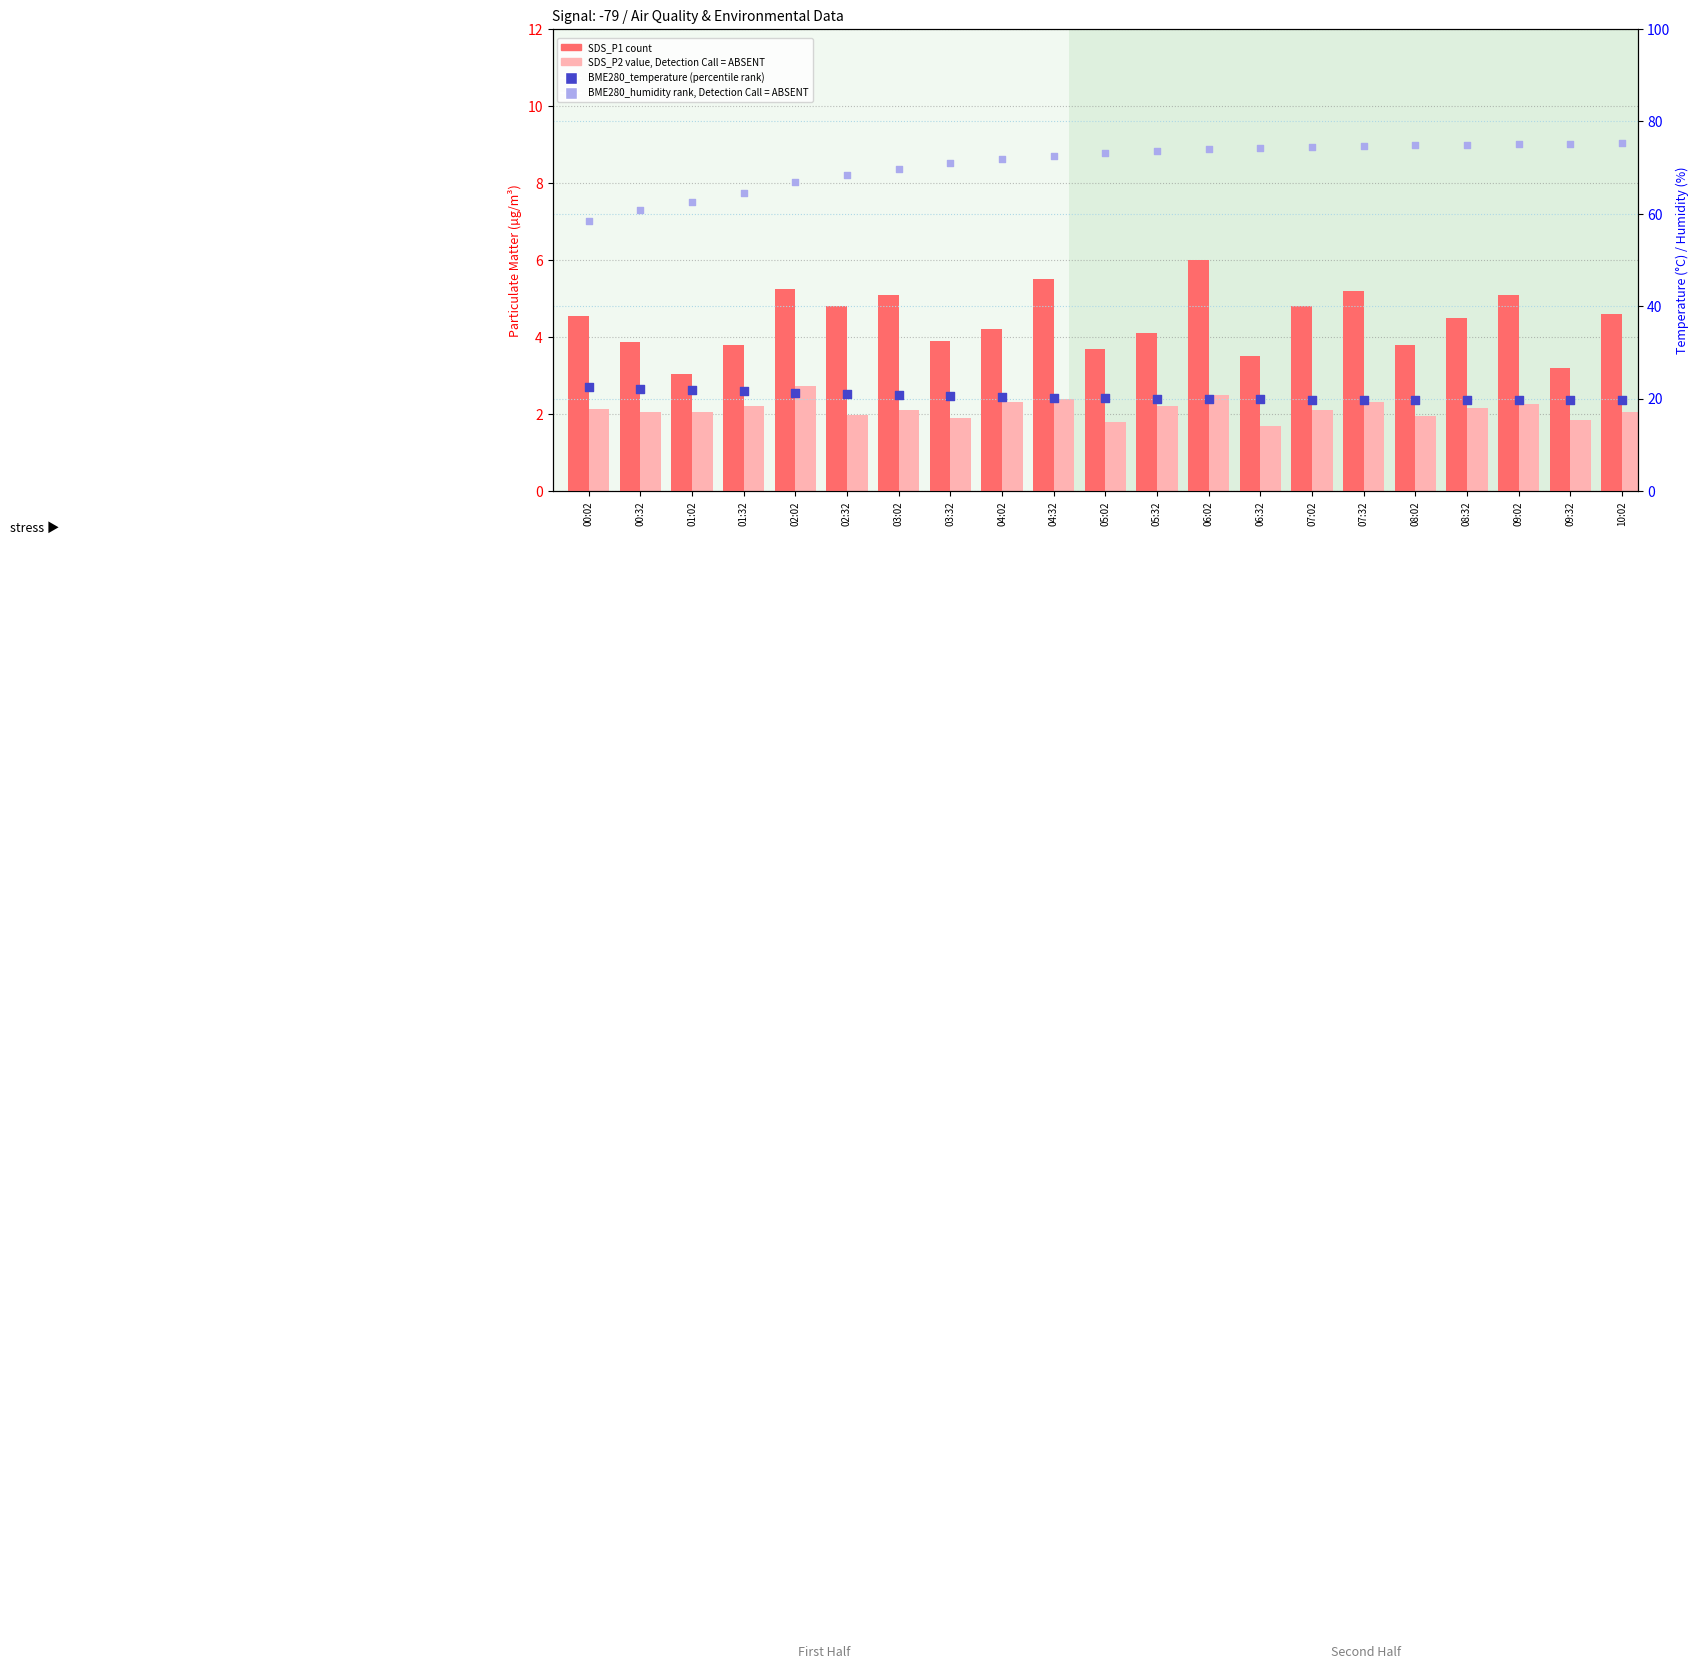

What is the total value across all series at 07:02?

101.2